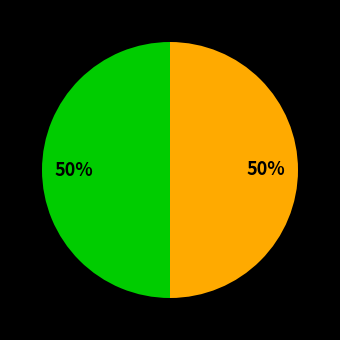

Count the number of slices in the pie.

2